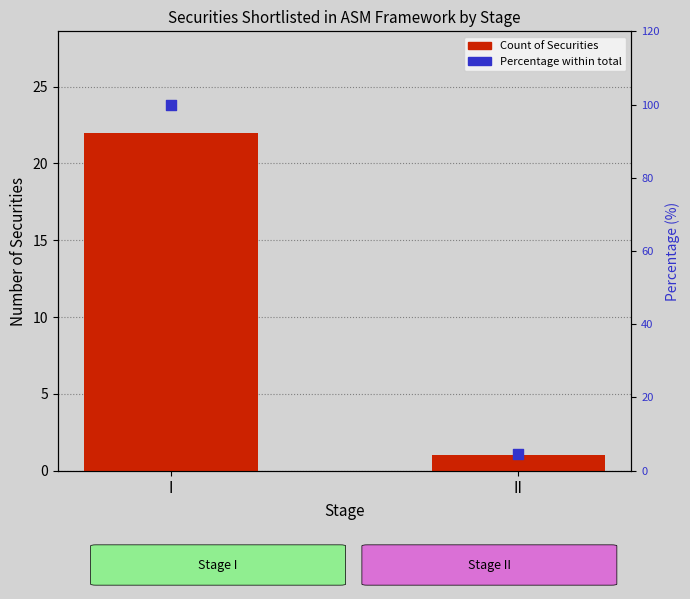

Which series has the largest total across all categories?

Percentage within total